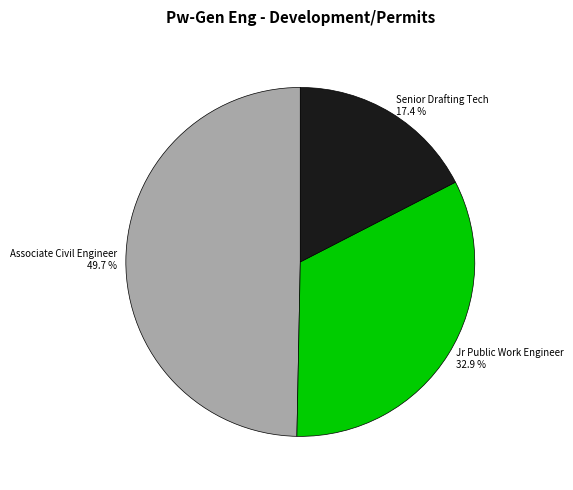

Is there a majority slice in this chart?

No